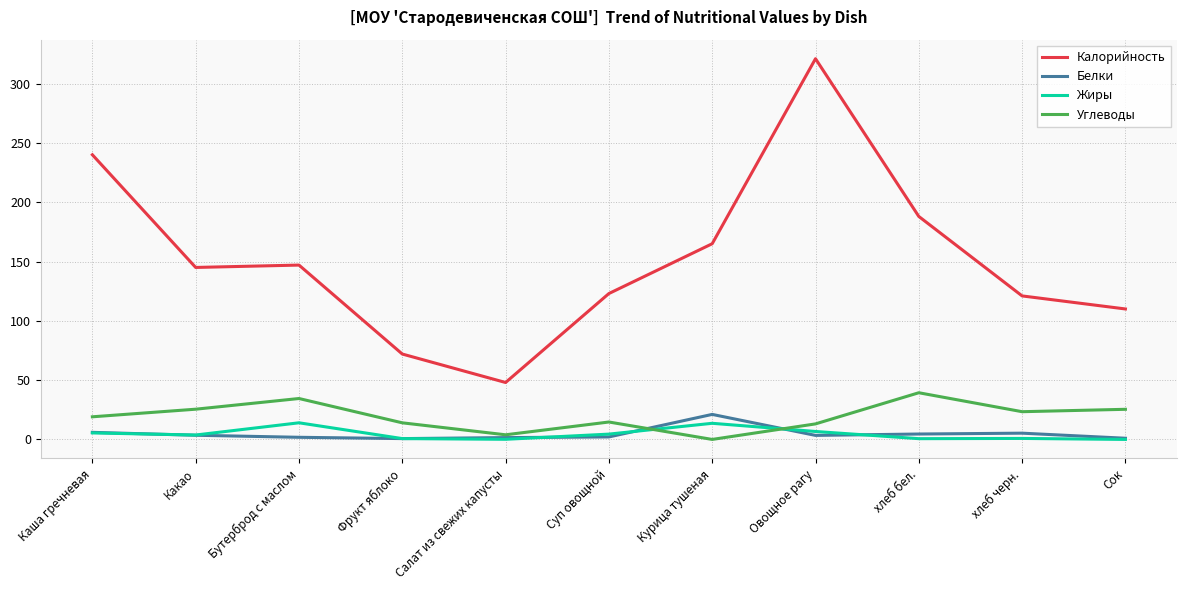

At which label is Углеводы closest to 19?

Каша гречневая